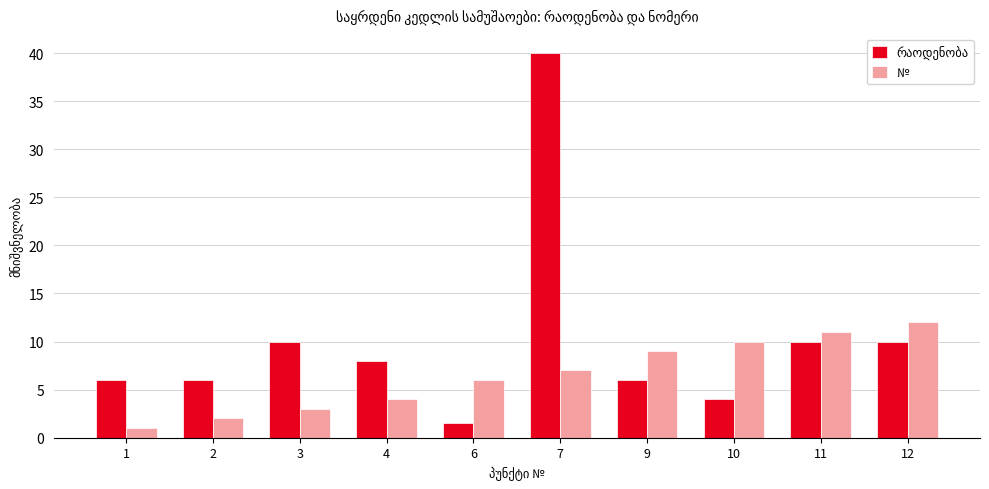

At which category is the sum across all series the highest?

7